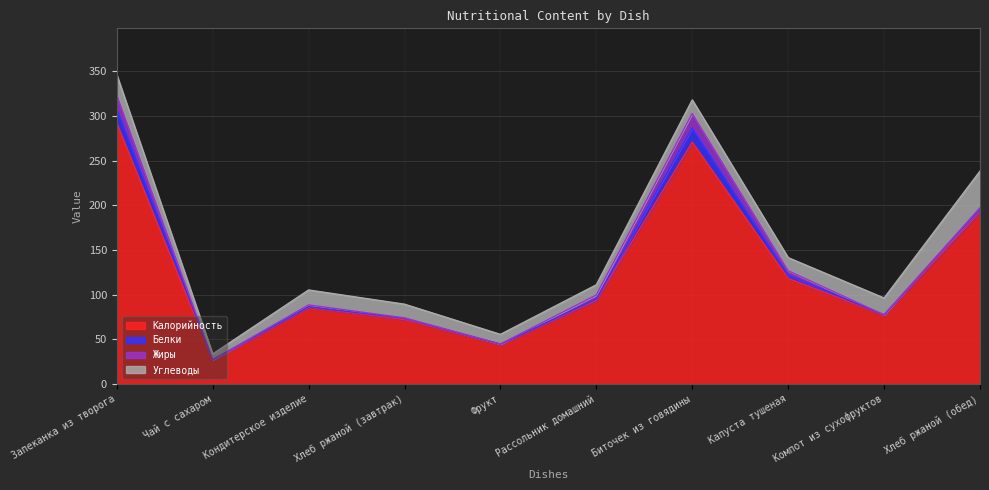

The value of Жиры at Рассольник домашний is 2.5. True or false?

False